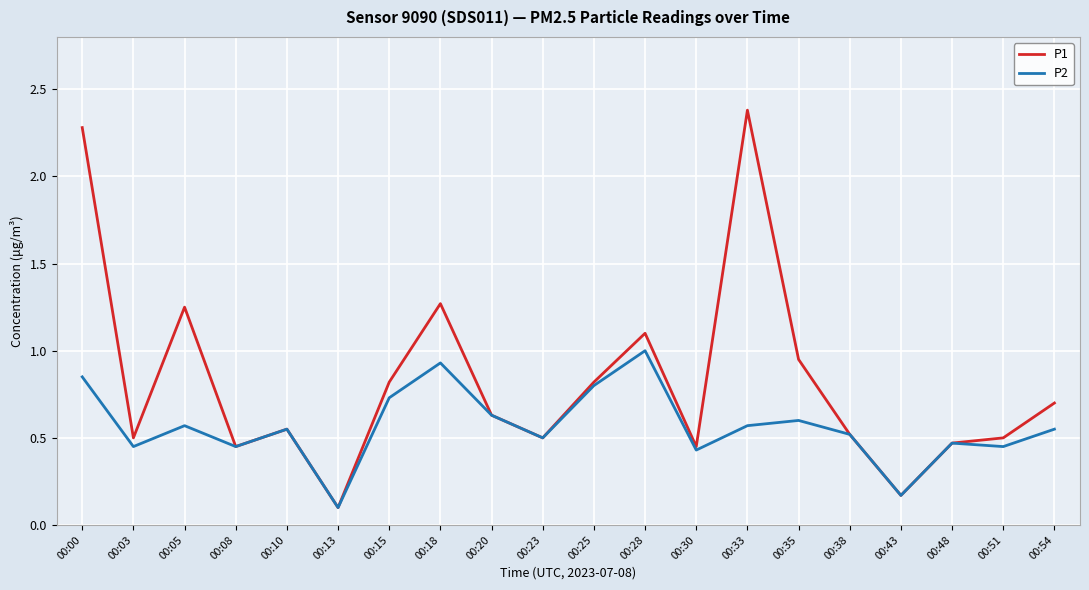

The value of P1 at 00:23 is 0.5. True or false?

True